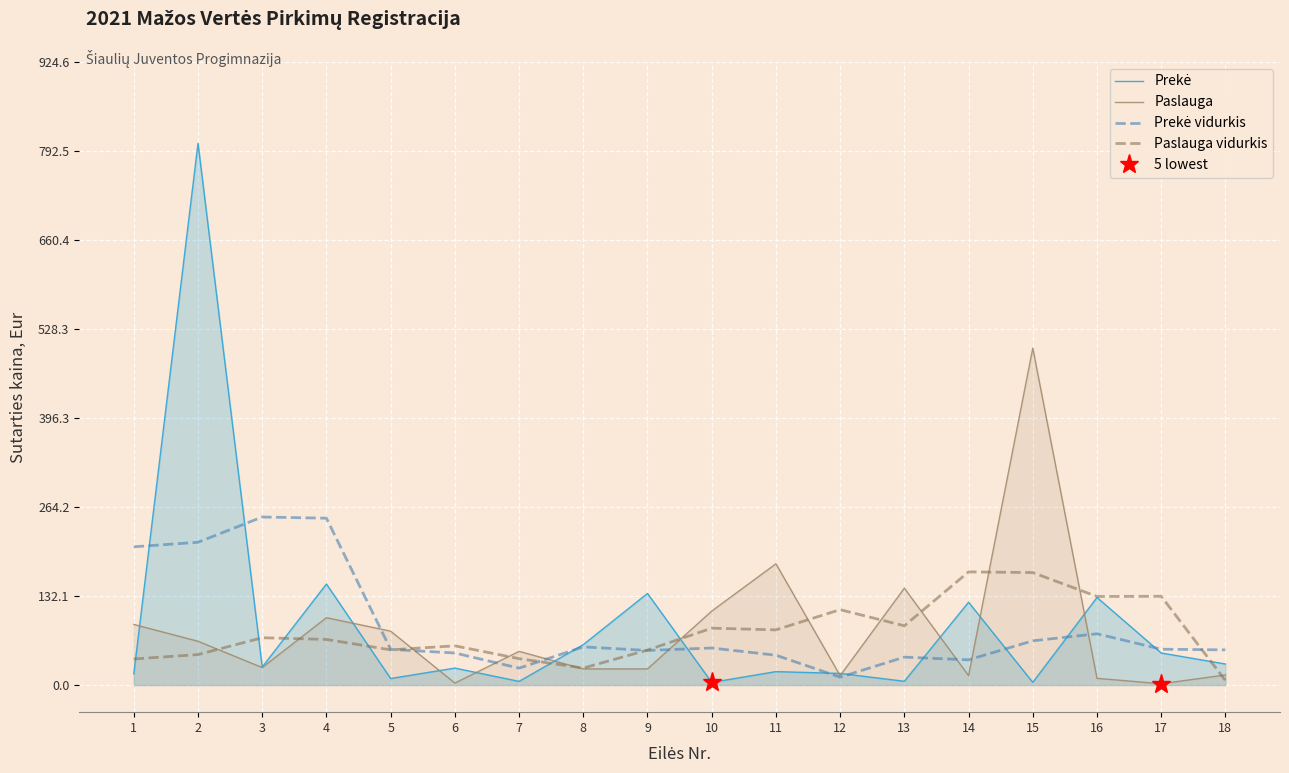

The Prekė vidurkis series shows 52.2 at 18. True or false?

True